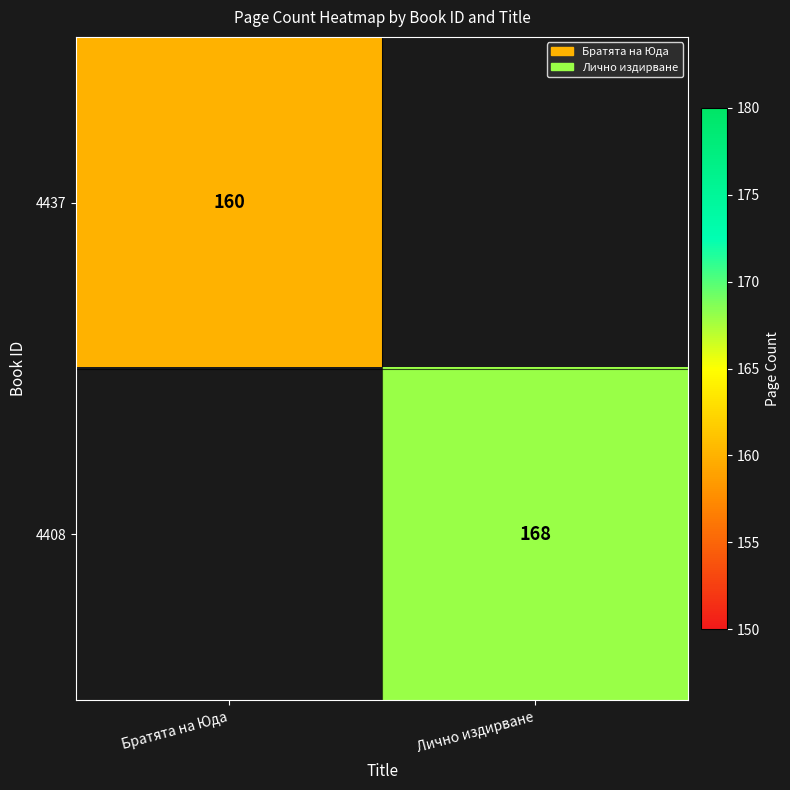

The value of 4408 at Лично издирване is 168. True or false?

True